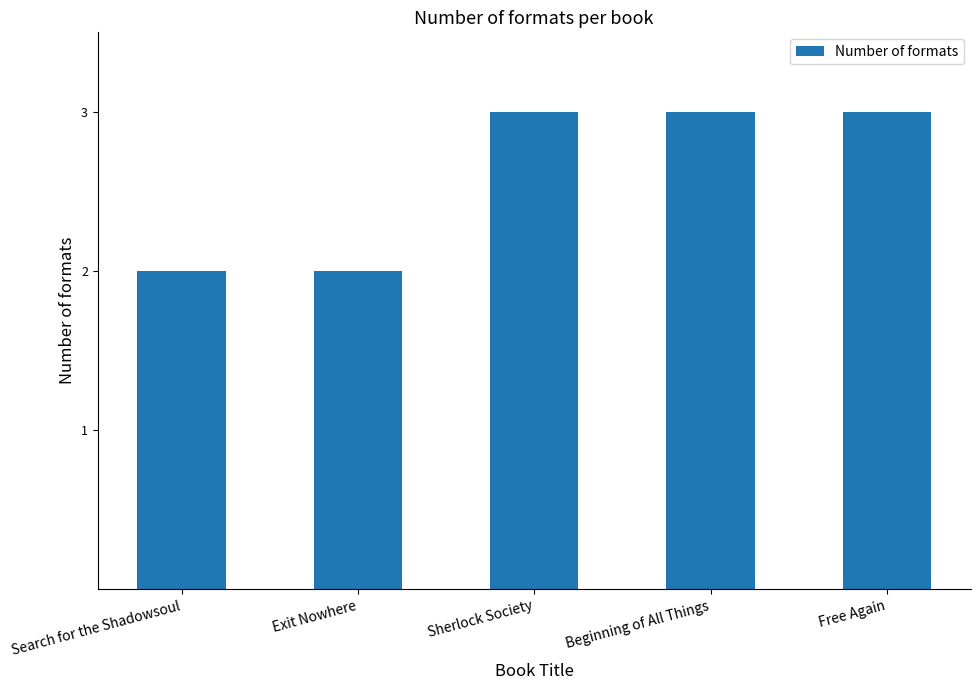

What is the greatest value displayed?

3